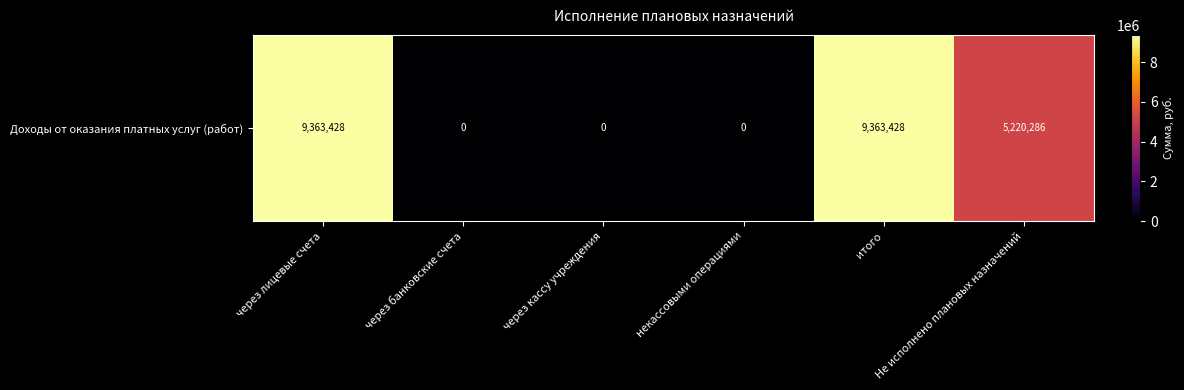

Where does the data first go above 5220286?

через лицевые счета